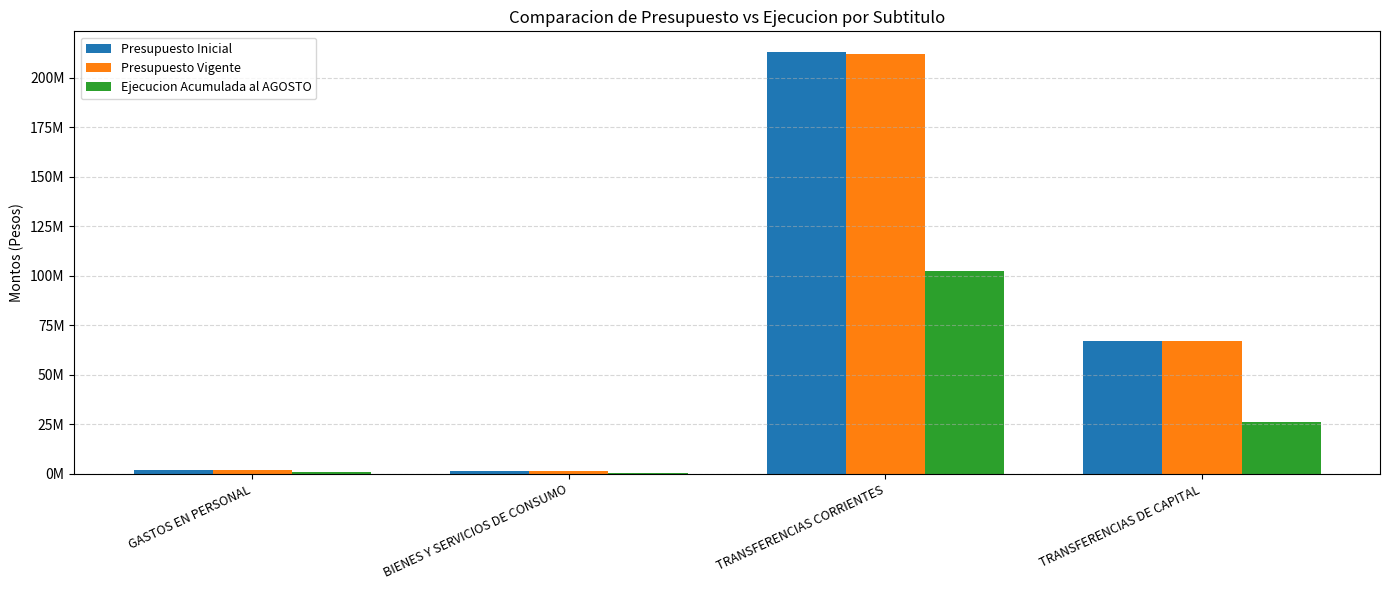

At BIENES Y SERVICIOS DE CONSUMO, list the series in order from smallest to largest.

Ejecucion Acumulada al AGOSTO, Presupuesto Inicial, Presupuesto Vigente